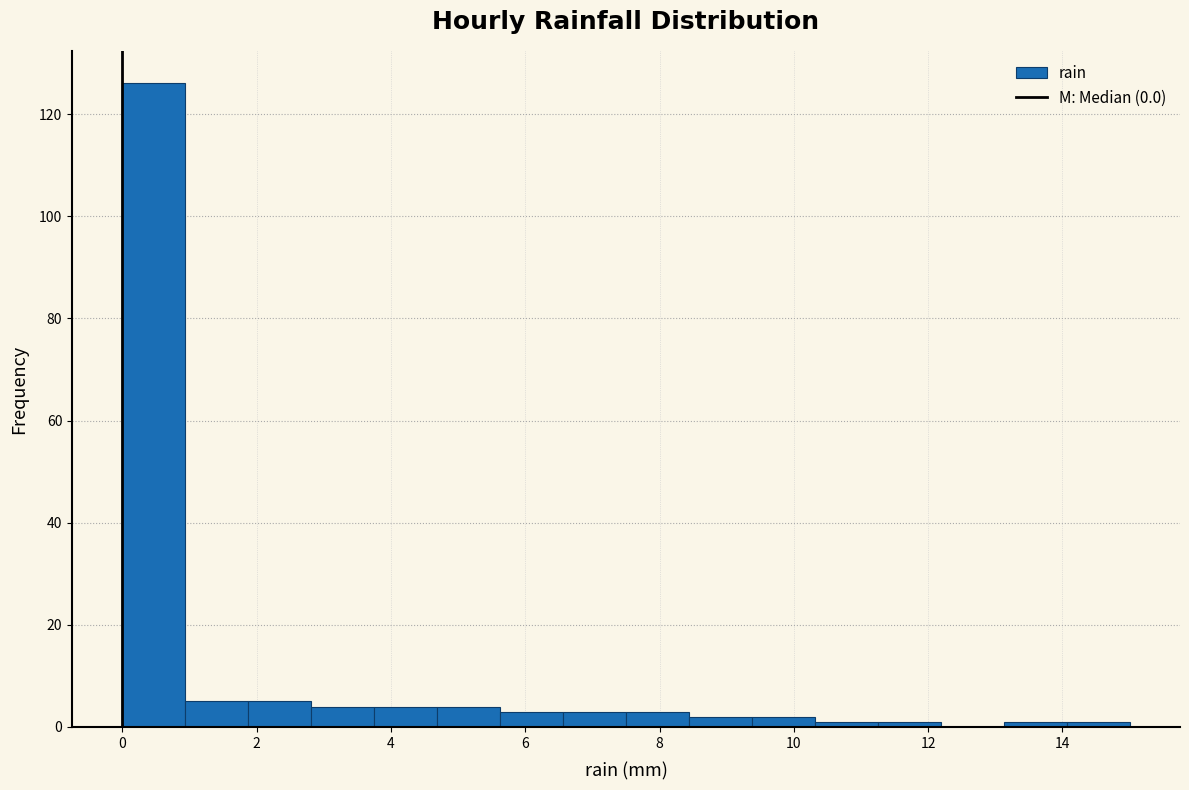

How tall is the bar that spans 5.6 to 6.6 on the x-axis? Neither the bar edges nor the heights are printed on the chart, so give them approximately, as read against the axes.

4